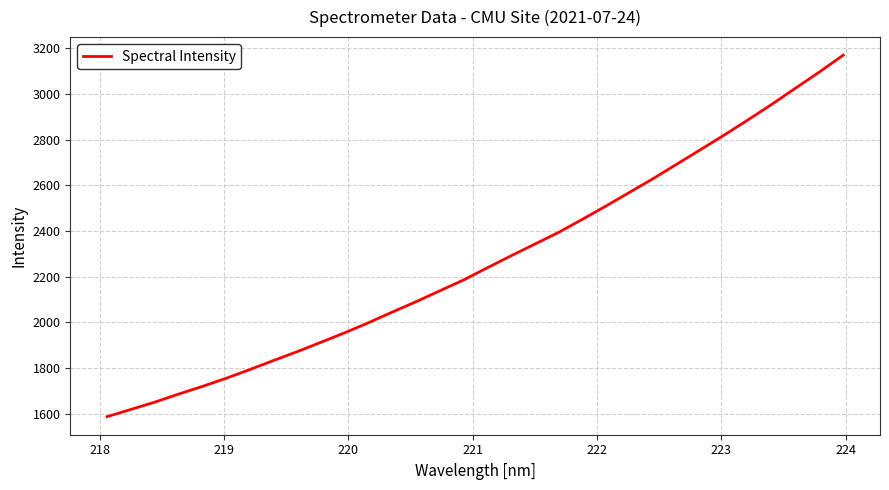

What is the difference between the maximum and minimum values?

1581.1